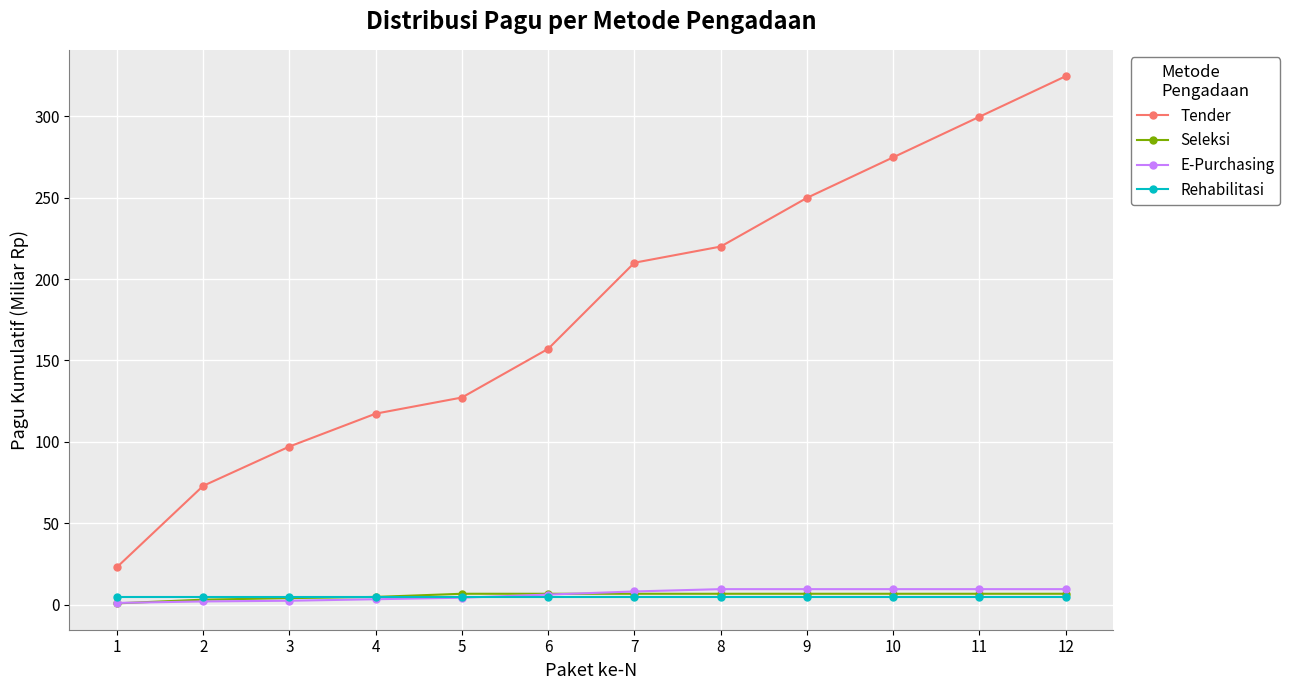

What is the maximum value shown in the chart?

324.7